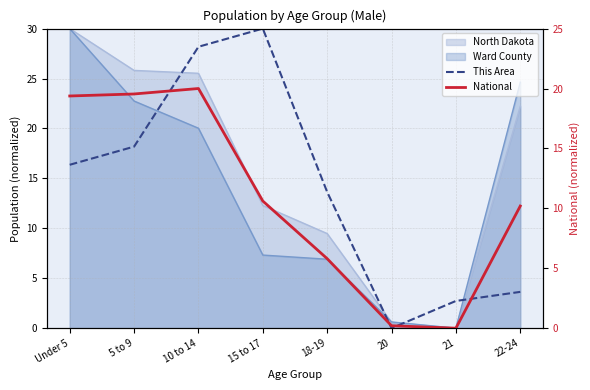

At how many categories does at least one series exceed 4?

6